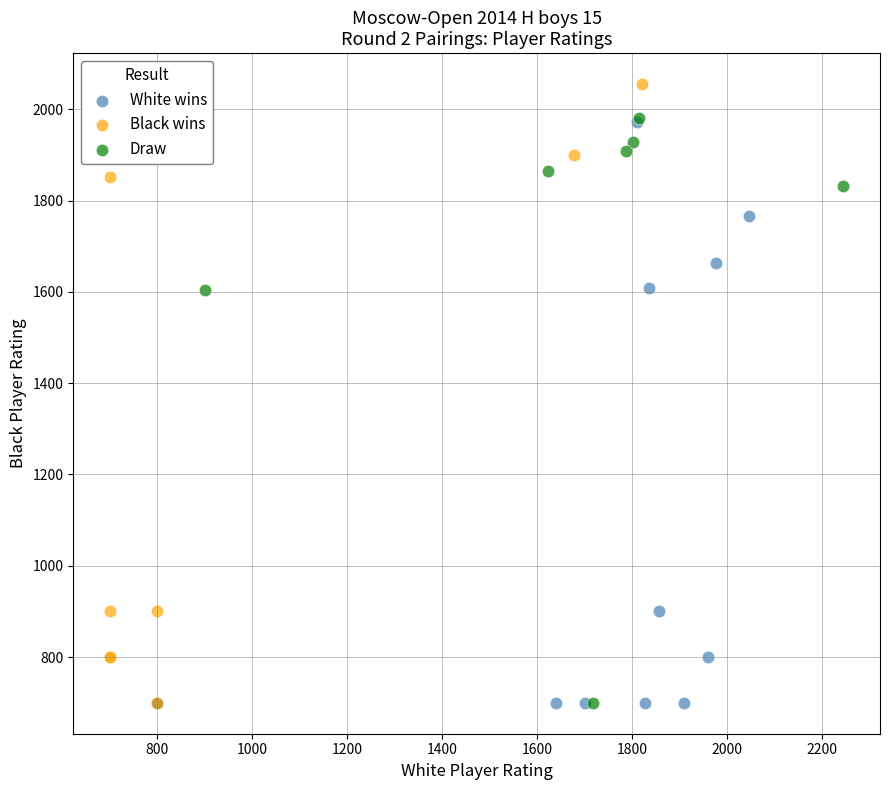

What are all the series names shown in the legend?

White wins, Black wins, Draw